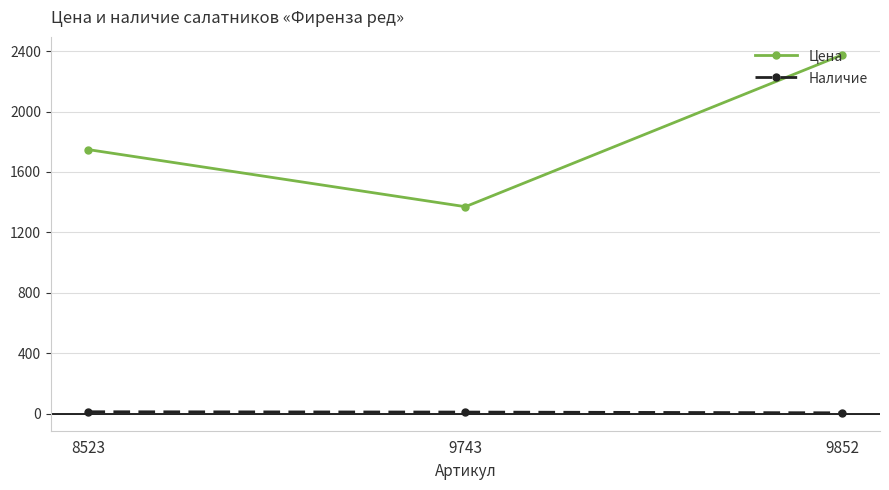

Rank the categories by Цена value from lowest to highest.

9743, 8523, 9852